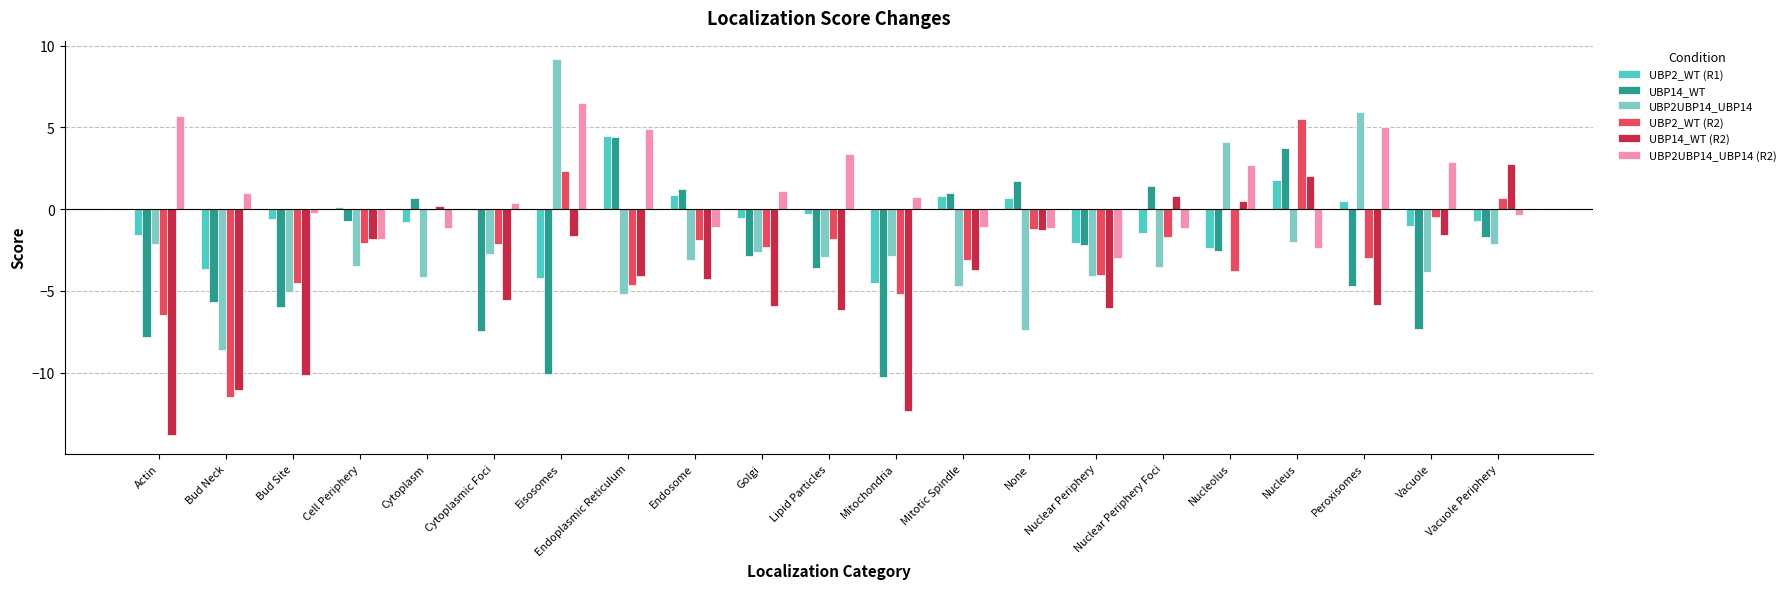

At which label does UBP2UBP14_UBP14 (R2) first exceed 0?

Actin